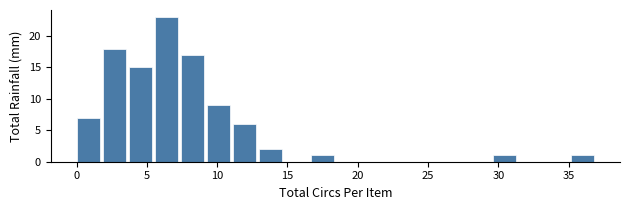

Read against the x-axis, roughly where is the centre of the tallest bar?

6.5